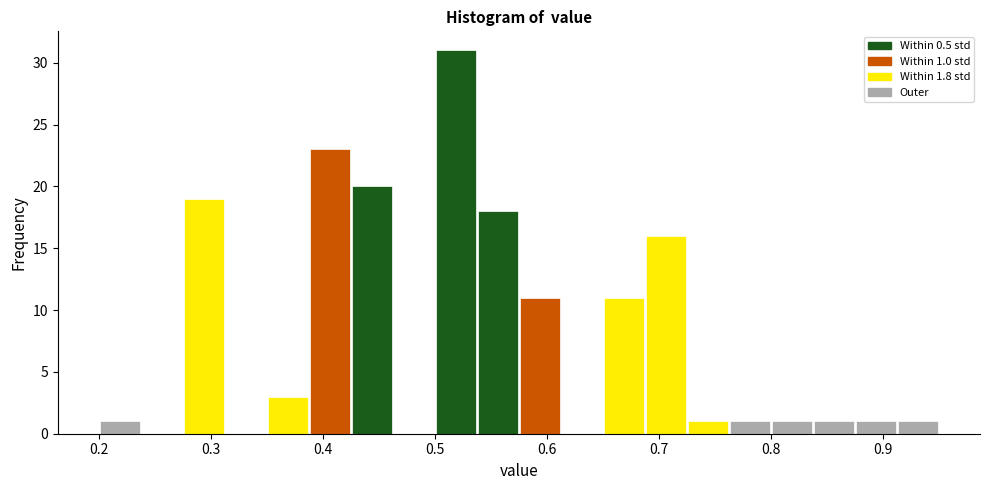

Read against the x-axis, roughly where is the centre of the tallest bar?

0.52